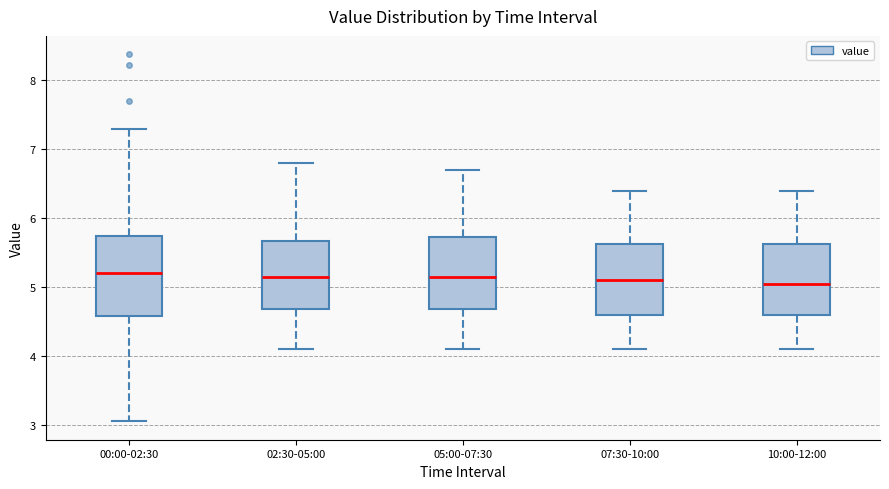

Which box is the tallest, from its lower edge to its upper edge?

00:00-02:30